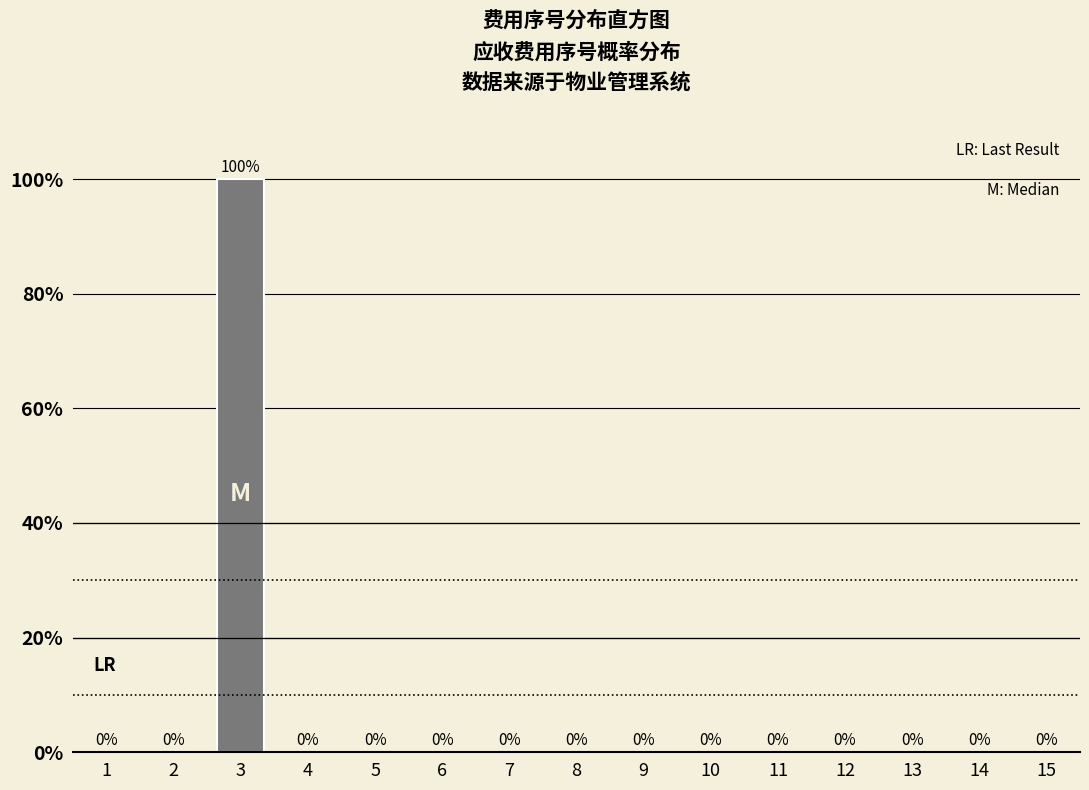

Reading left to right, what are all the values shown in this chart?

1=0	2=0	3=100	4=0	5=0	6=0	7=0	8=0	9=0	10=0	11=0	12=0	13=0	14=0	15=0